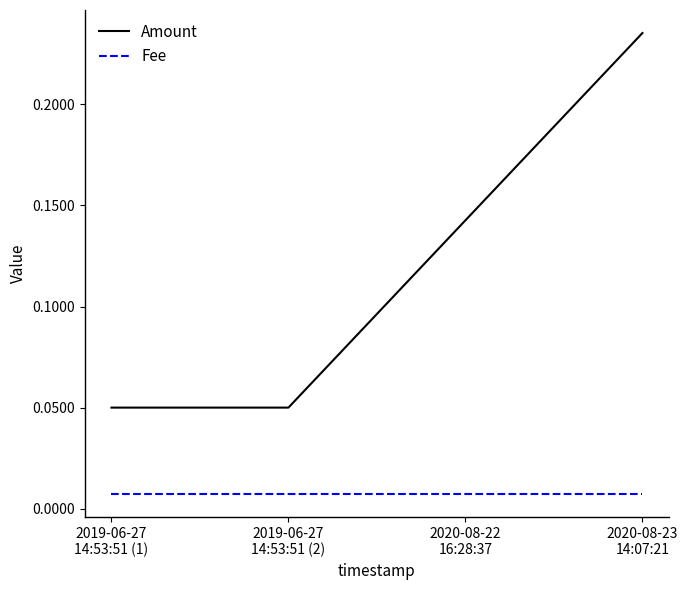

At which category is the sum across all series the highest?

2020-08-23
14:07:21